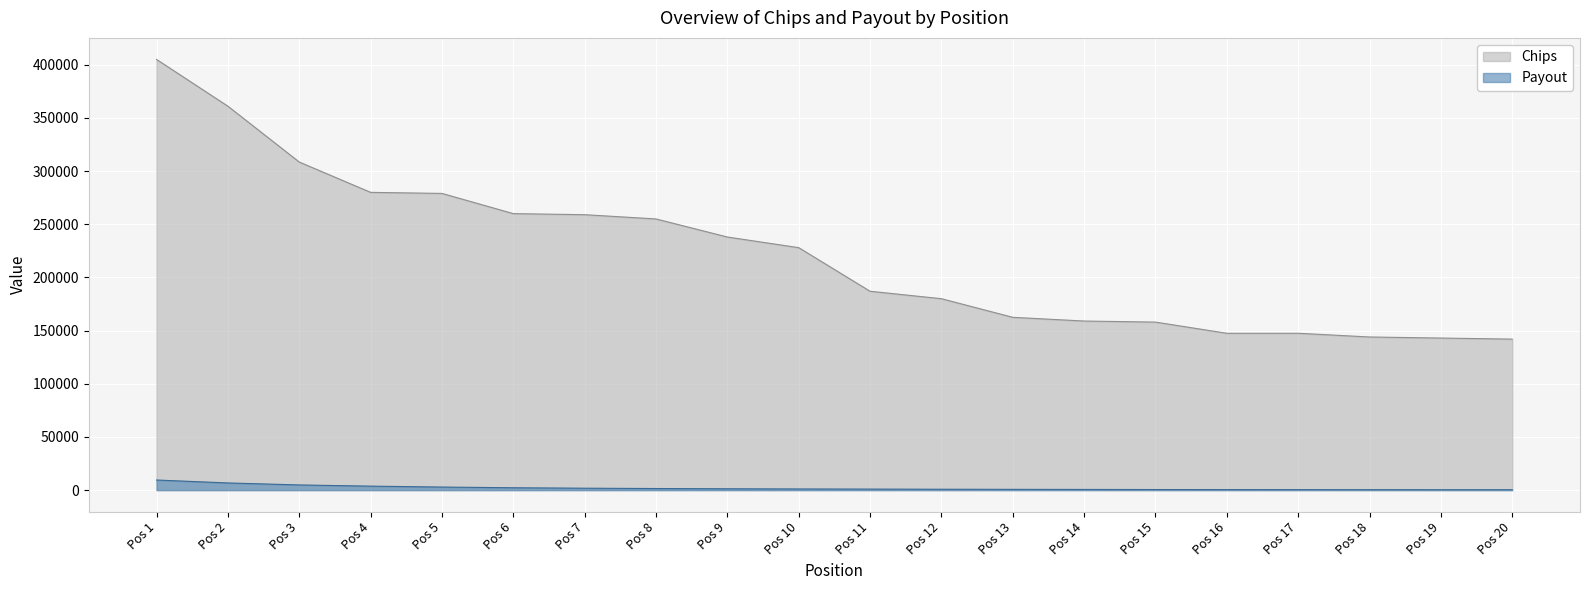

Read the Payout value at Pos 2, to the nearest 100.

6800